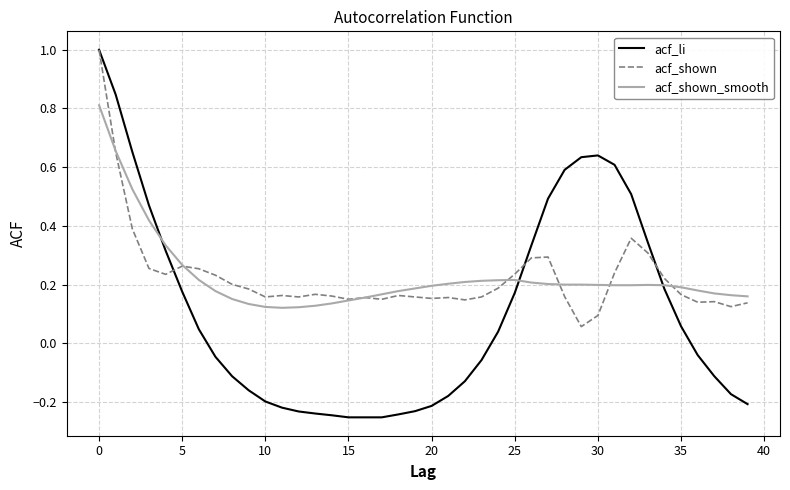

What is the maximum value shown in the chart?

1.0